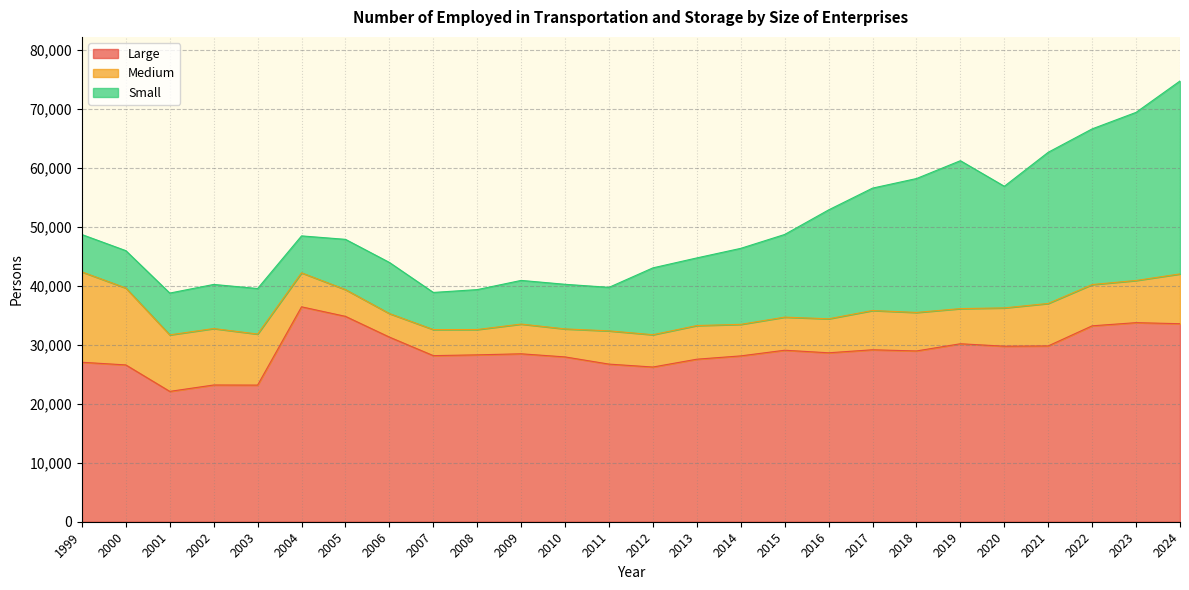

Count the number of categories in the chart.

26